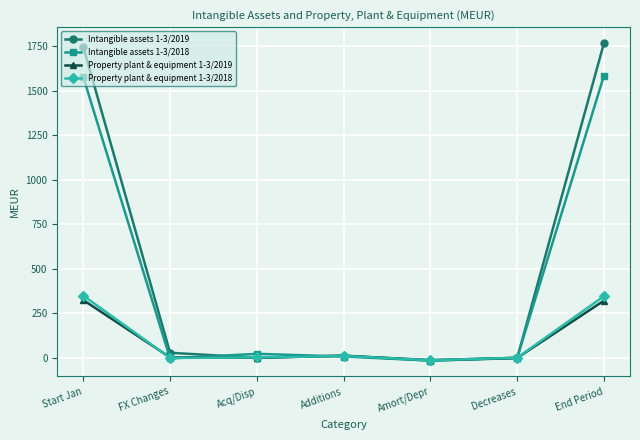

Which series has the largest total across all categories?

Intangible assets 1-3/2019